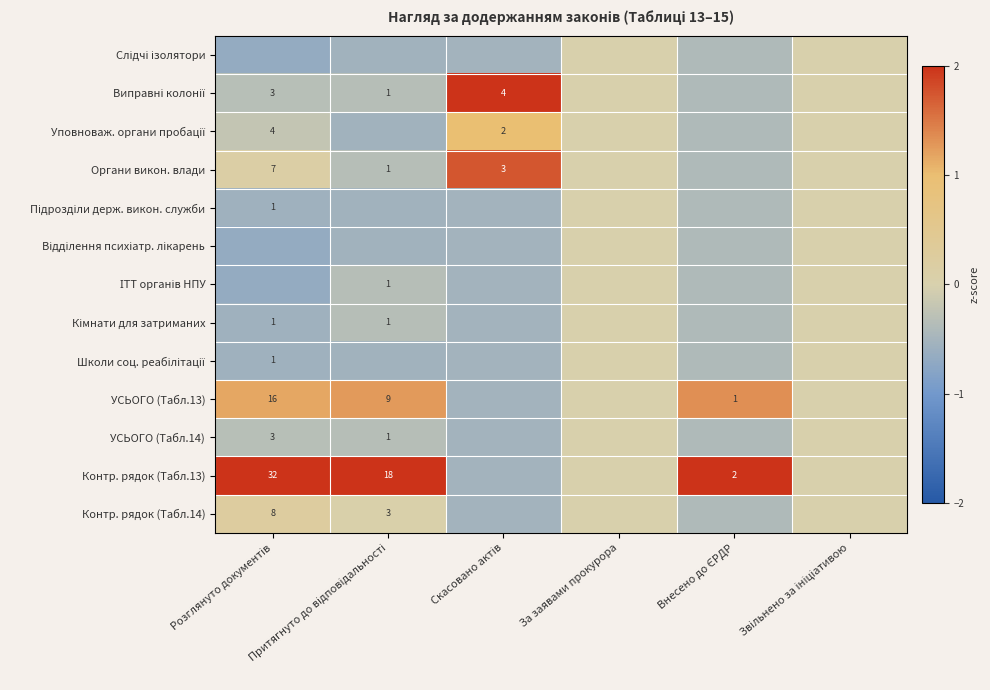

What is the lowest value of the Підрозділи держ. викон. служби series?

-0.6